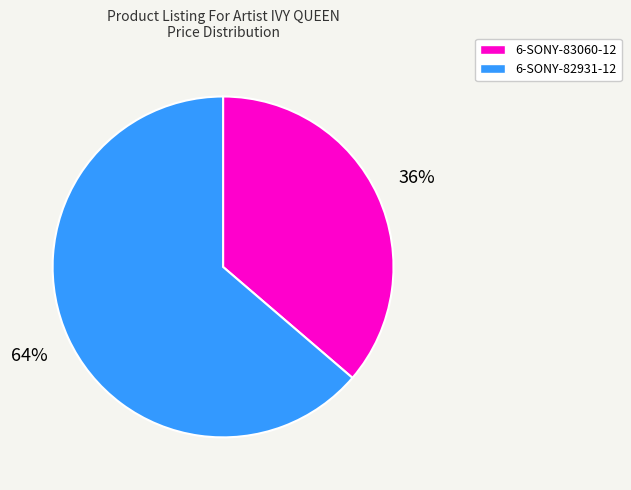

Which has a higher value, 6-SONY-82931-12 or 6-SONY-83060-12?

6-SONY-82931-12